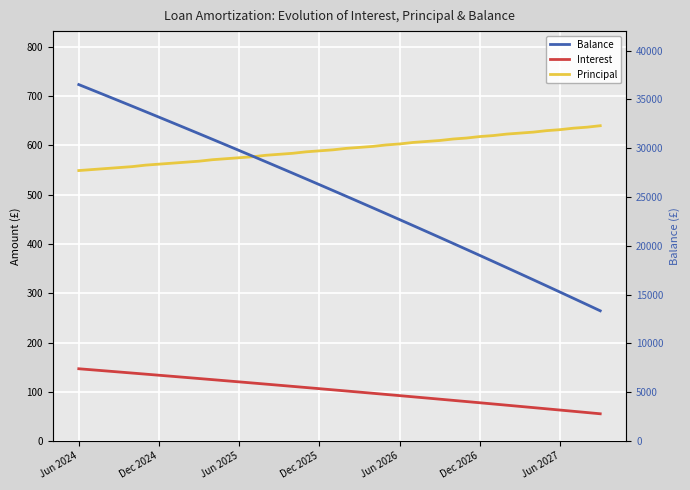

The Principal series shows 761.8 at Jun 2025. True or false?

False